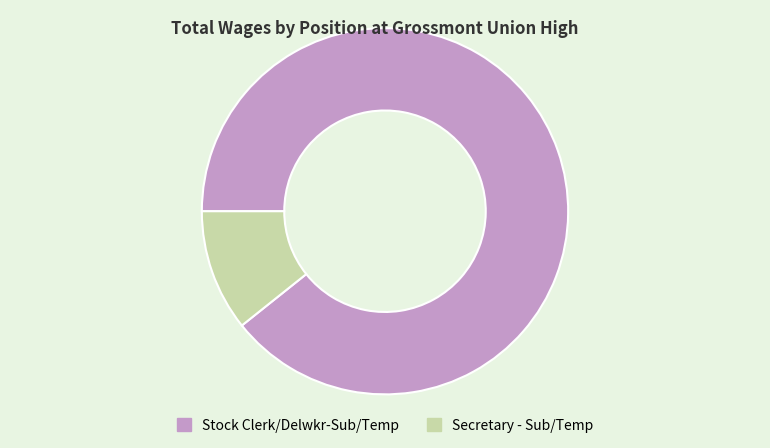

Is it true that Stock Clerk/Delwkr-Sub/Temp is 89% of the pie?

True